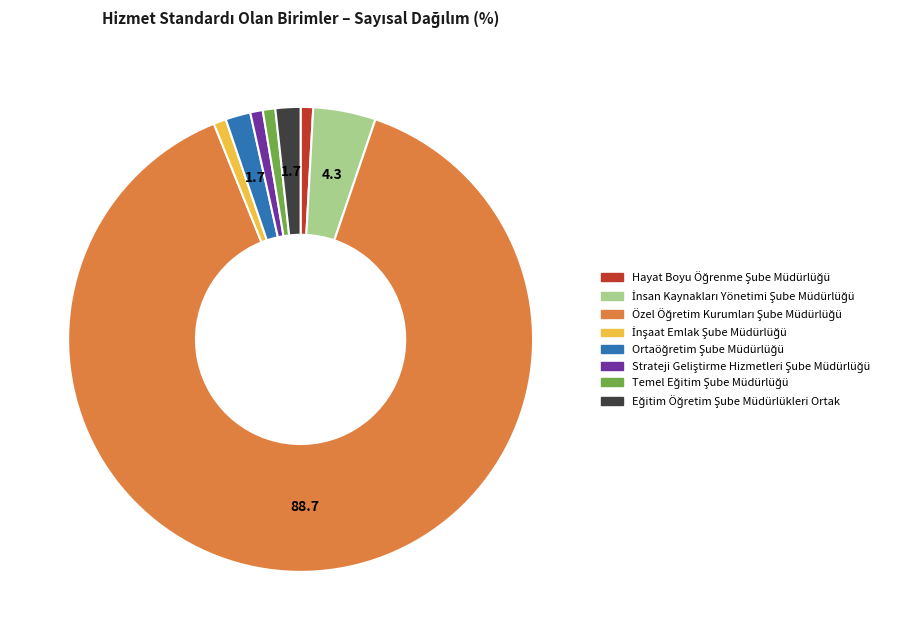

Is there any slice that represents more than half of the pie?

Yes